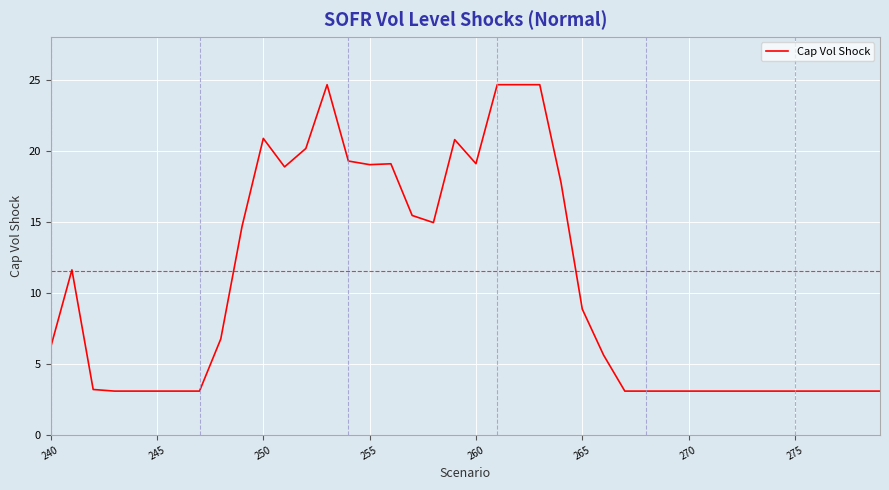

What is the minimum value shown in the chart?

3.1